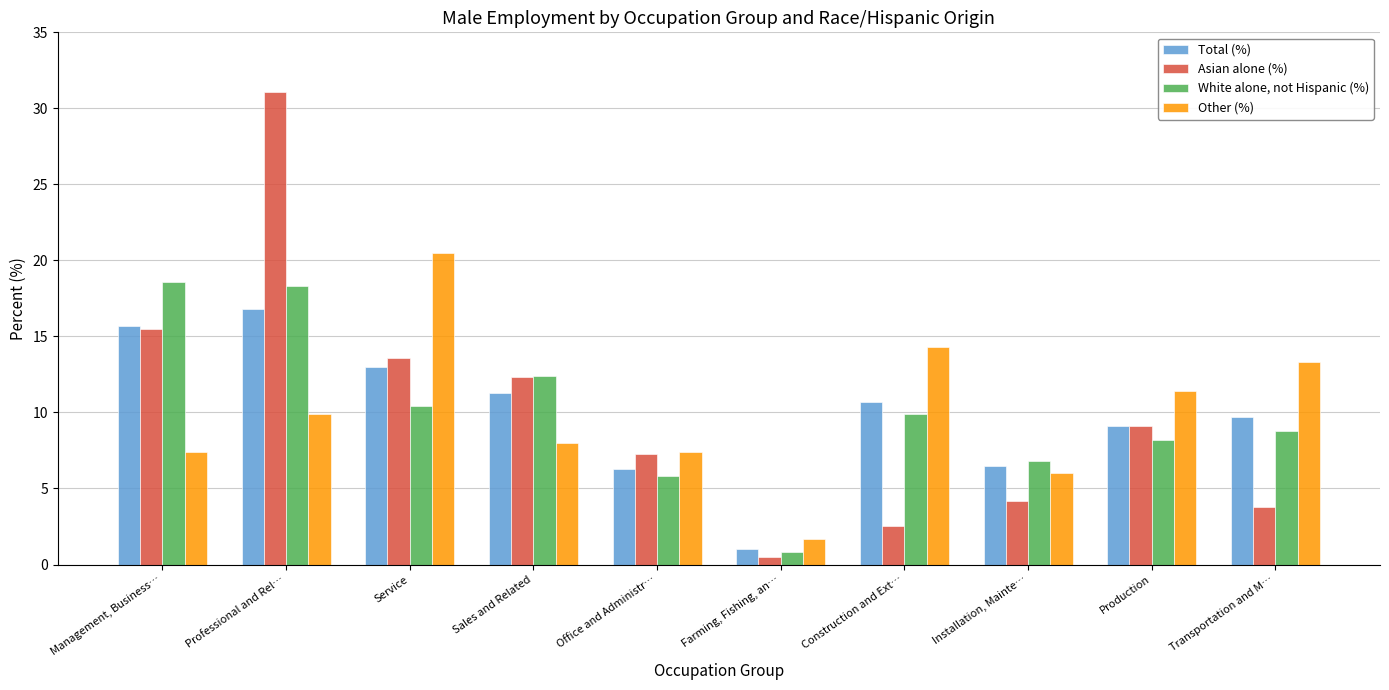

Which series has the largest range (max minus min)?

Asian alone (%)